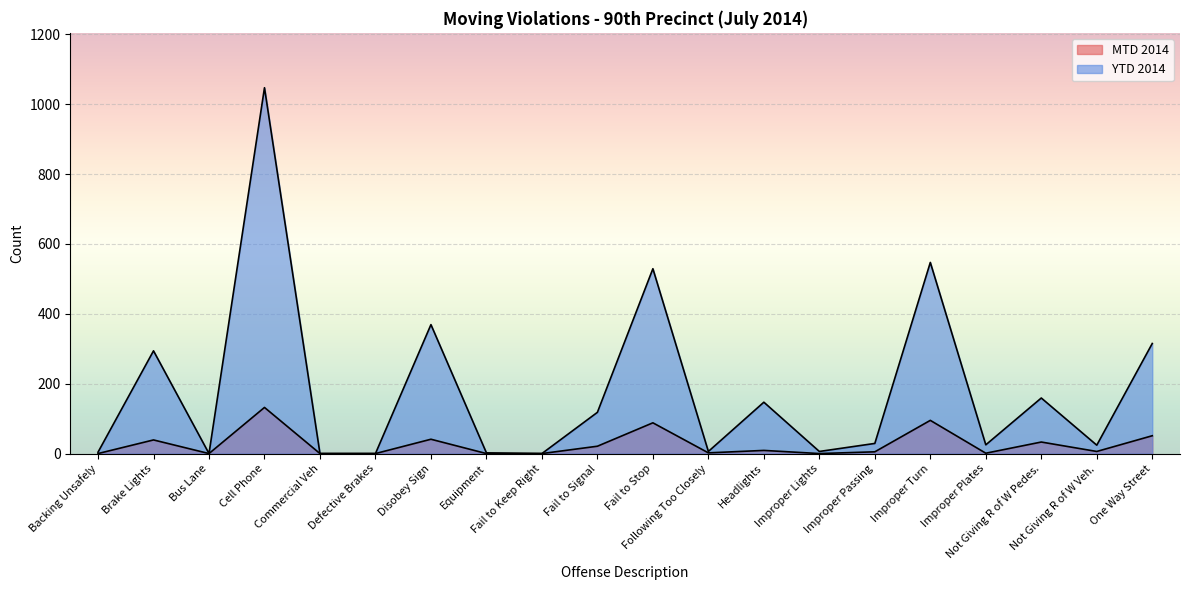

What are all the series names shown in the legend?

MTD 2014, YTD 2014